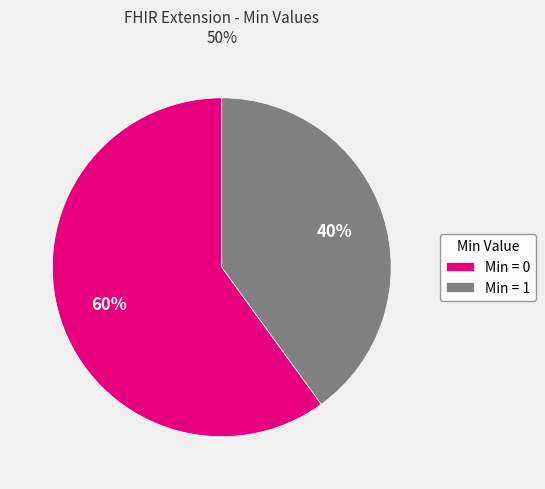

Do Min = 1 and Min = 0 together represent more than half of the pie?

Yes